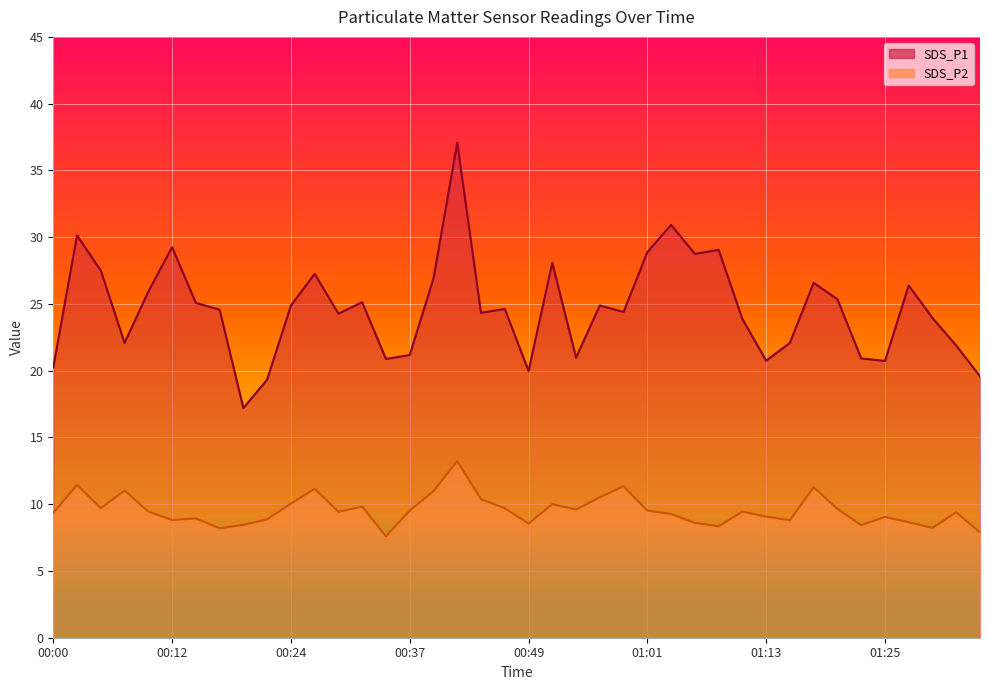

Reading left to right, list all the values displayed in this chart.

SDS_P1: 20.2	30.1	27.5	22.1	25.9	29.2	25.1	24.6	17.2	19.3	24.9	27.2	24.3	25.1	20.9	21.2	26.9	37.1	24.3	24.6	20.0	28.1	21.0	24.9	24.4	28.9	30.9	28.8	29.1	23.9	20.8	22.1	26.6	25.4	20.9	20.7	26.4	23.9	21.9	19.6
SDS_P2: 9.3	11.4	9.7	11.0	9.4	8.8	8.9	8.2	8.4	8.9	10.1	11.2	9.4	9.8	7.6	9.5	11.0	13.2	10.4	9.7	8.6	10.0	9.6	10.5	11.3	9.5	9.3	8.6	8.3	9.4	9.1	8.8	11.3	9.7	8.4	9.1	8.7	8.2	9.4	7.9